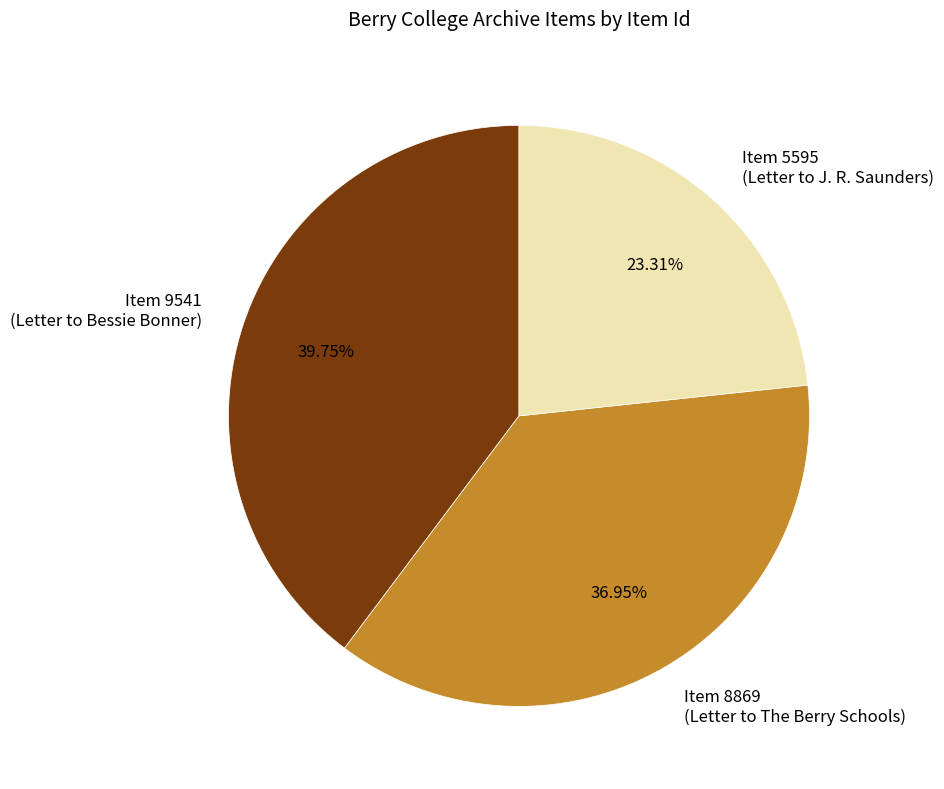

Between Item 5595 (Letter to J. R. Saunders) and Item 8869 (Letter to The Berry Schools), which is larger?

Item 8869 (Letter to The Berry Schools)